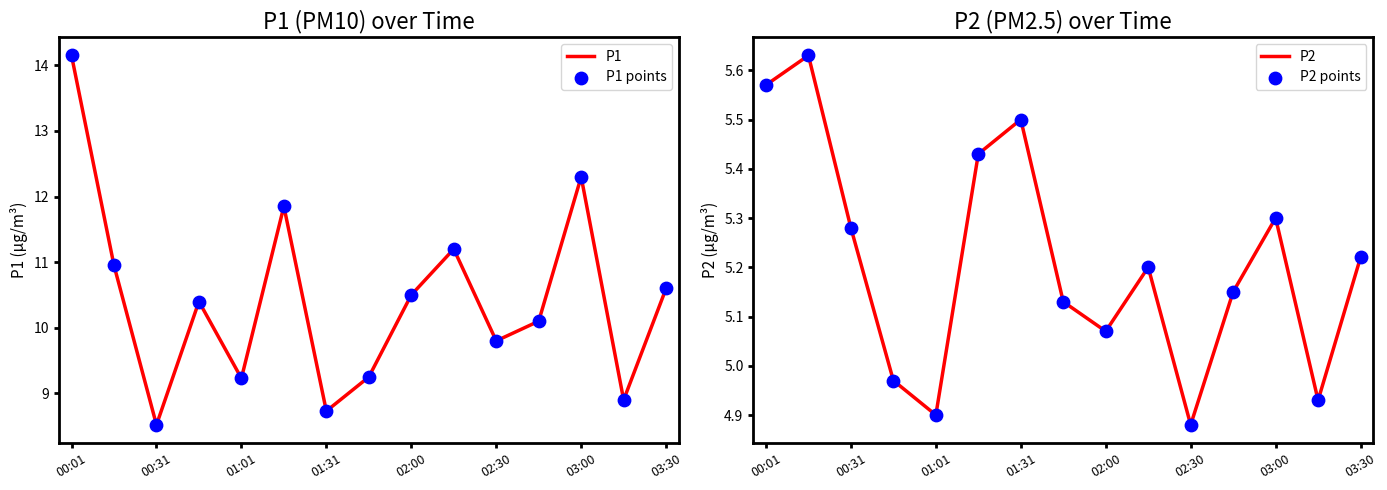

What are all the series names shown in the legend?

P1, P1 points, P2, P2 points